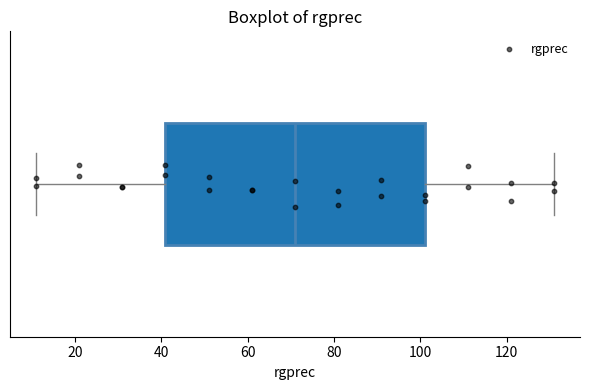

Where does the median line of the box sit on the x-axis? The values are not printed on the chart, so give them approximately, as read against the axis.

72